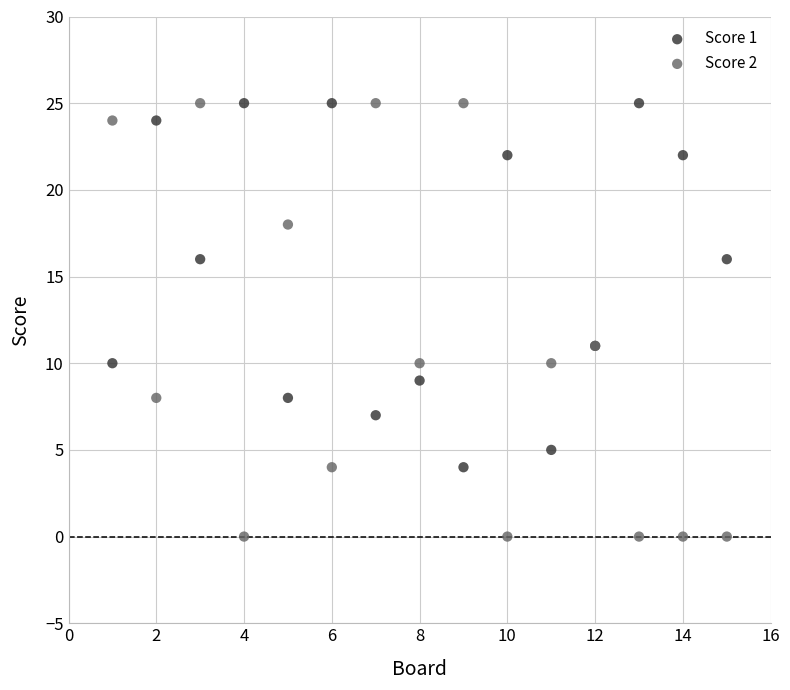

Which series has the largest Y range (max minus min)?

Score 2